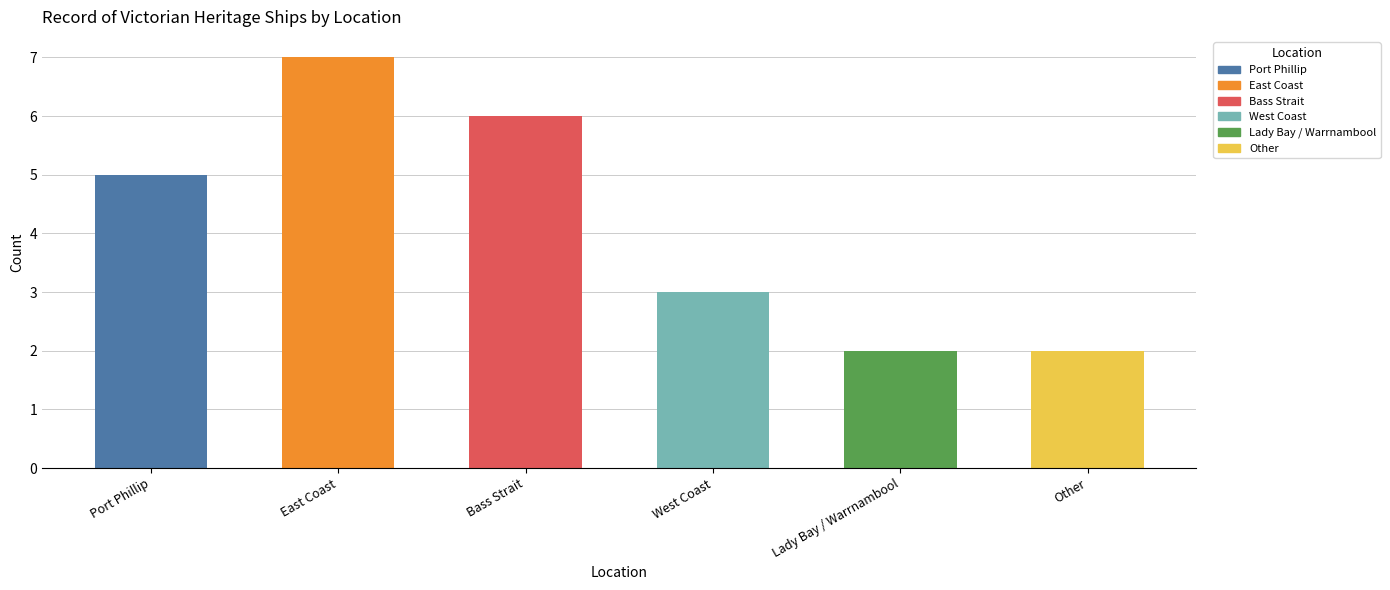

The value at Port Phillip is 9. True or false?

False